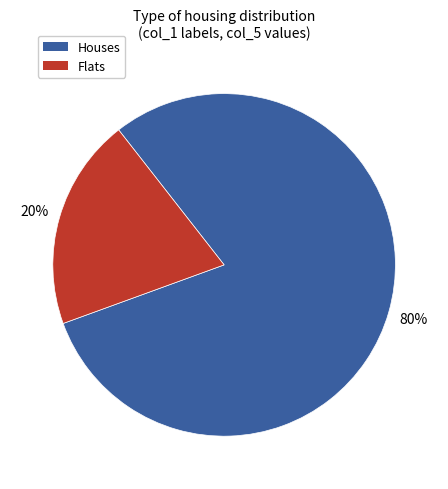

Which category has the smallest portion of the pie?

Flats